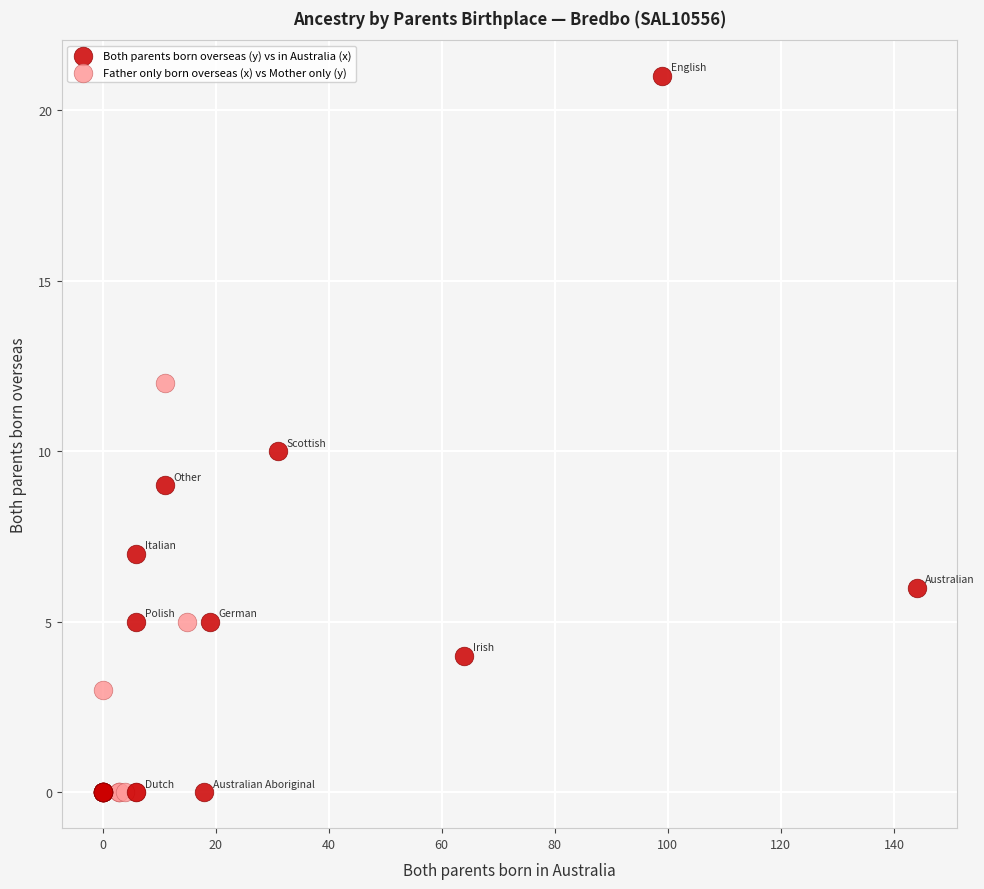

Which series reaches the maximum Y coordinate?

Both parents born overseas (y) vs in Australia (x)